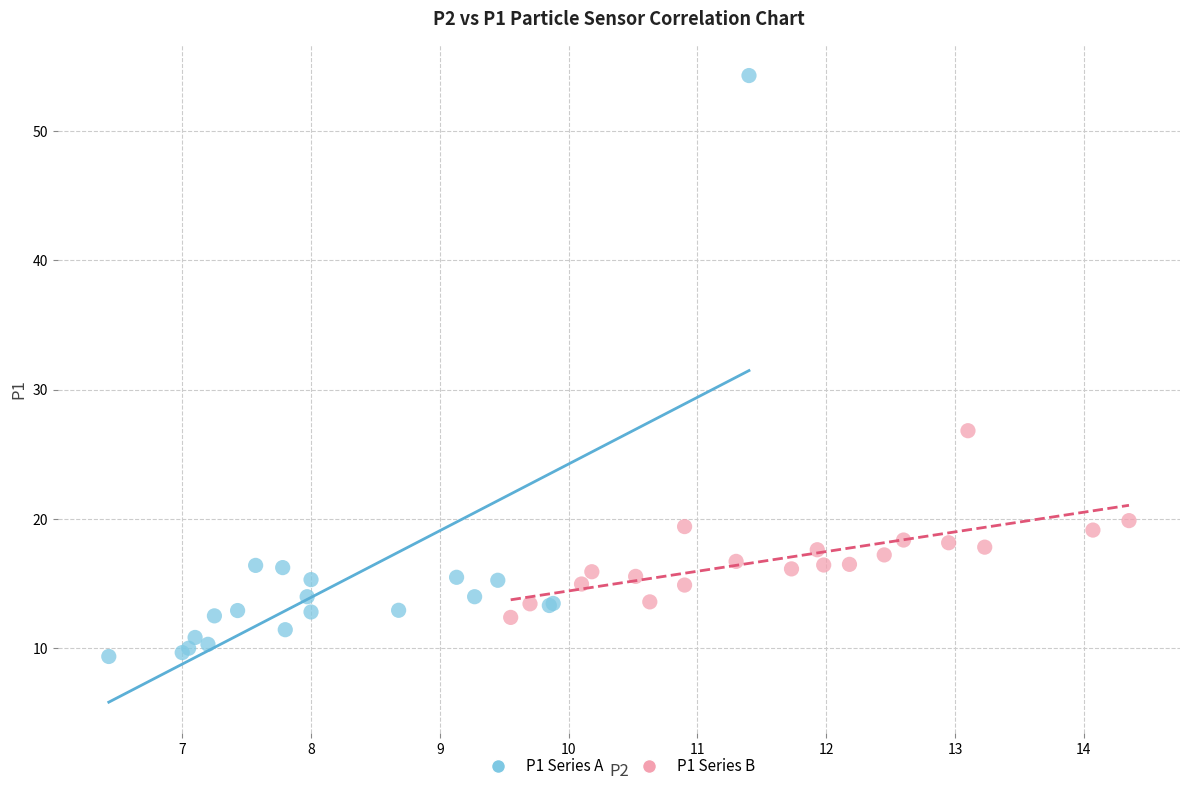

Which series contains the highest Y value?

P1 Series A